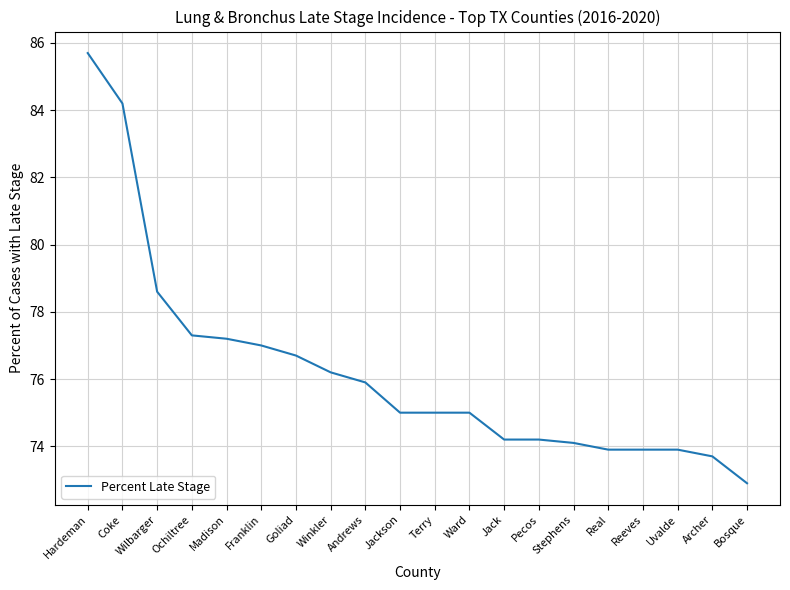

What is the change in value from Winkler to Pecos?

-2.0